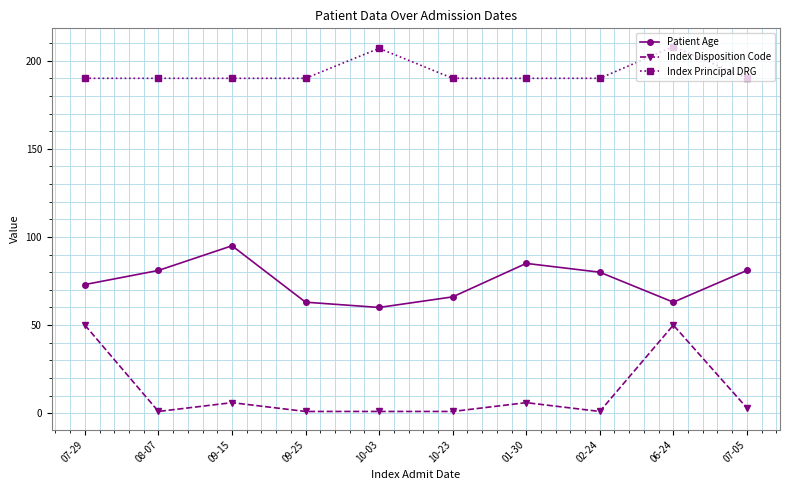

What is the average value of the Index Principal DRG series?

194